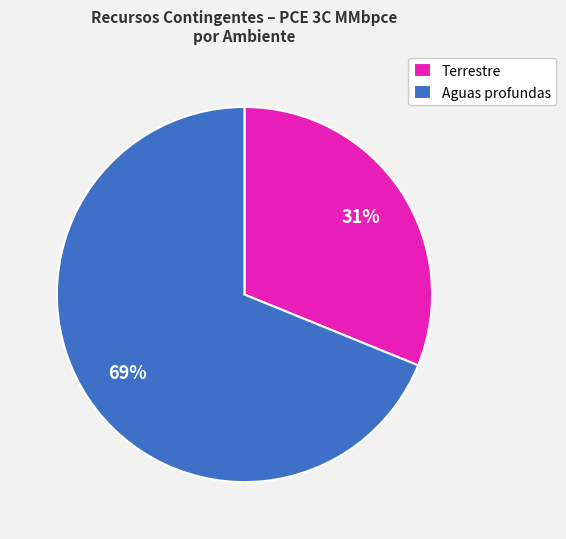

Do Terrestre and Aguas profundas together represent more than half of the pie?

Yes